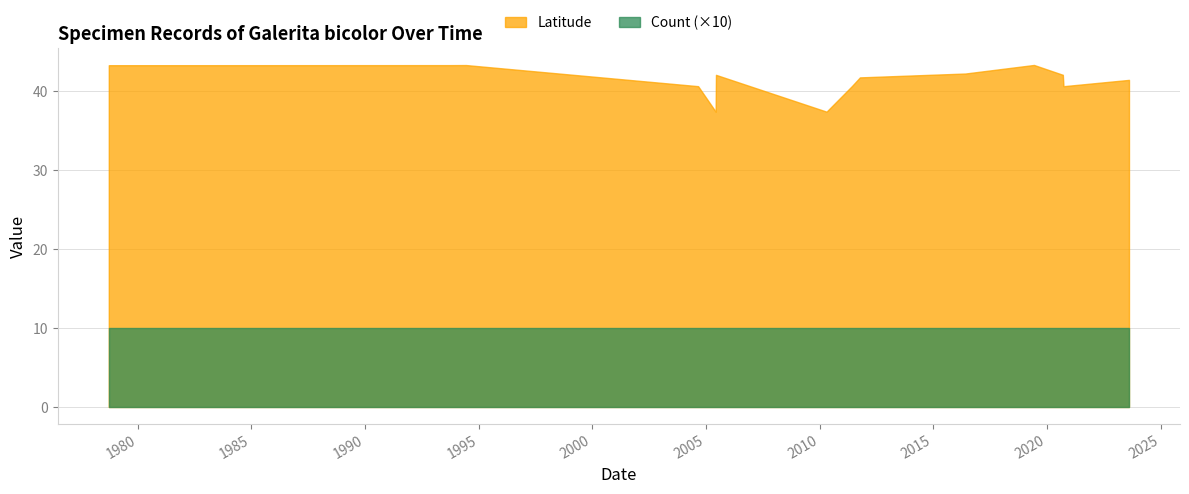

What is the difference between the maximum and minimum values in the Latitude series?

5.9